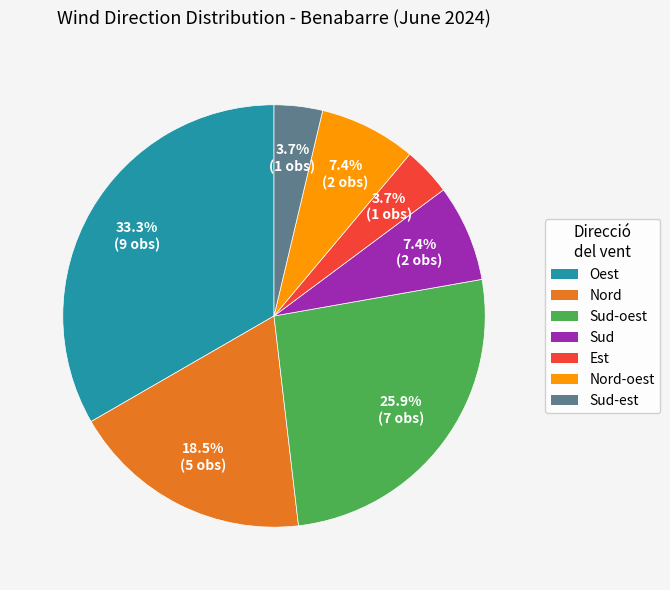

Is there any slice that represents more than half of the pie?

No